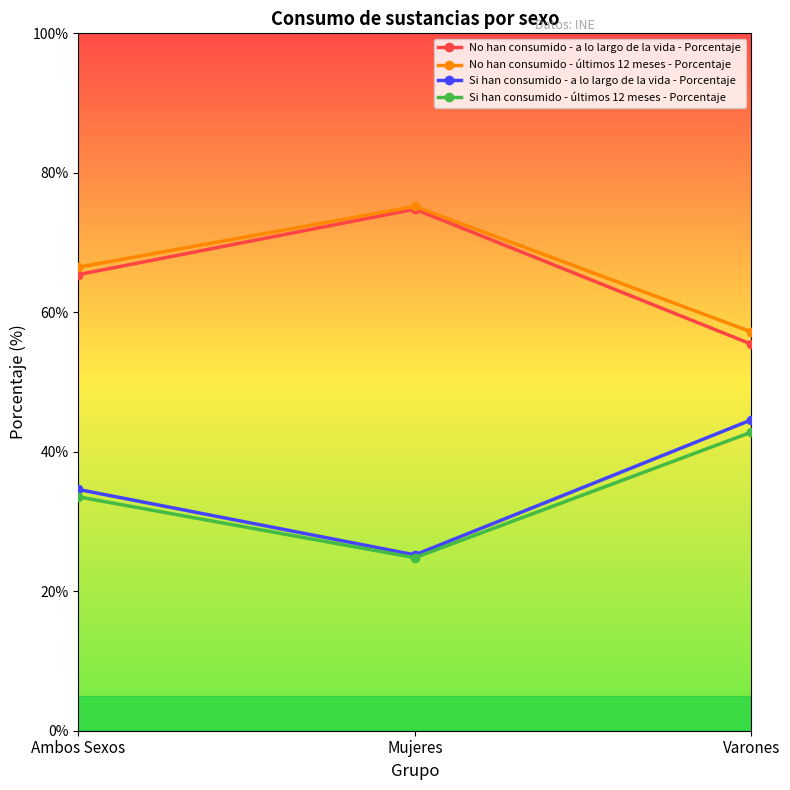

What is the total value across all series at Varones?

200.0